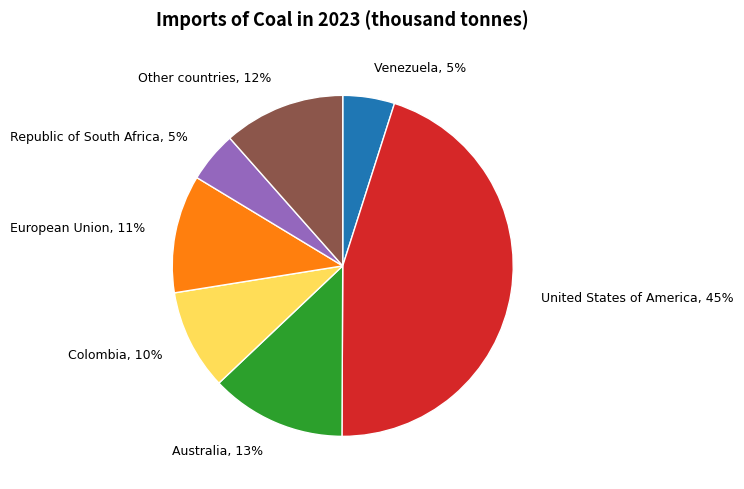

Between Colombia, 10% and Venezuela, 5%, which is larger?

Colombia, 10%